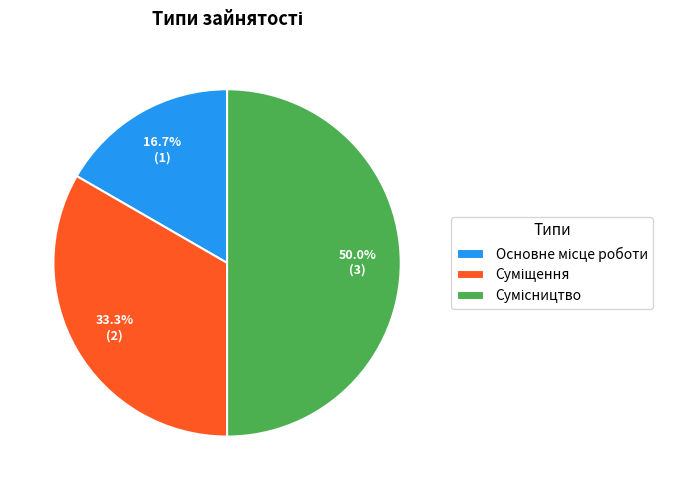

True or false: Сумісництво accounts for 38% of the total.

False